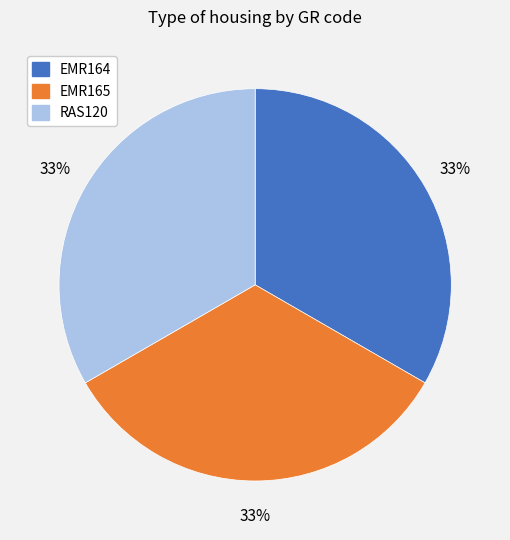

To the nearest percent, what is the combined percentage of EMR164 and EMR165?

67%